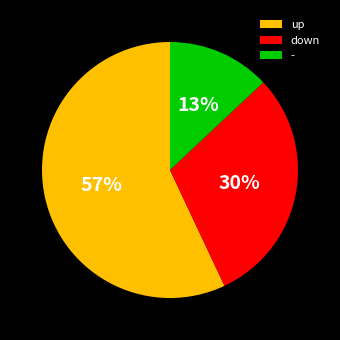

To the nearest percent, what is the difference between the largest and smallest slice percentages?

44%